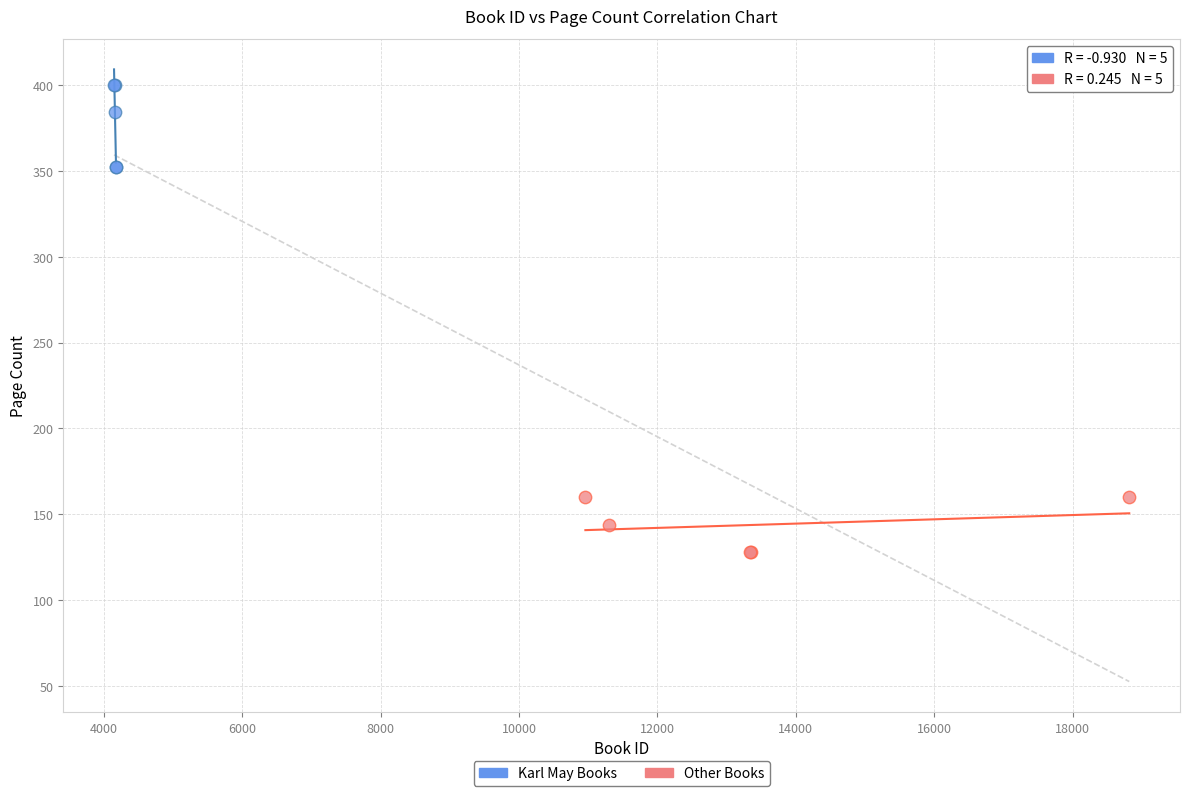

Which series contains the lowest Y value?

Other Books